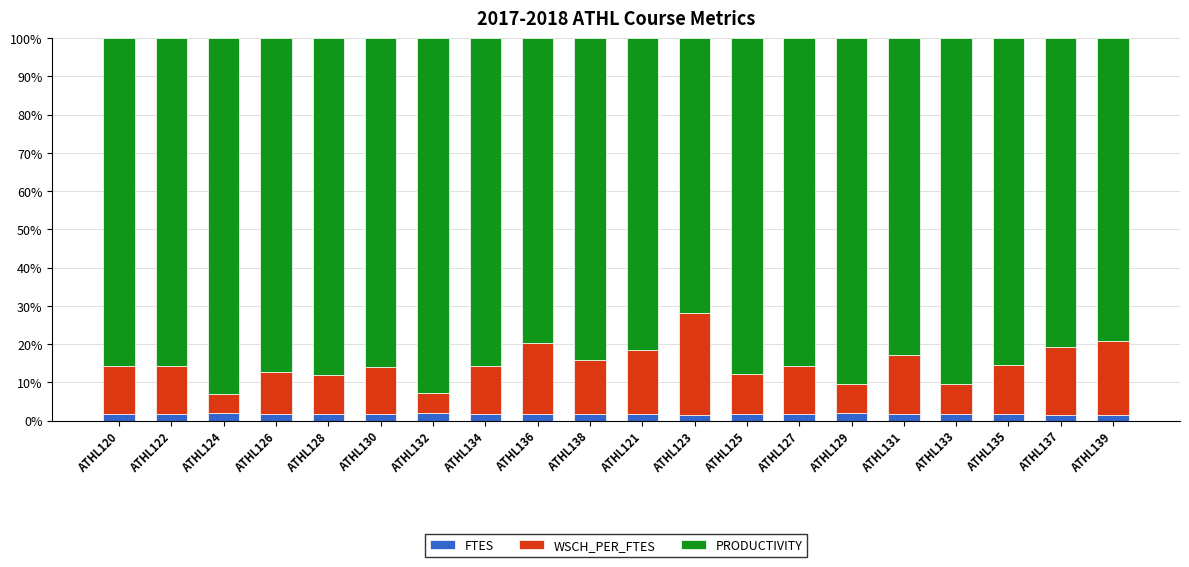

What are all the series names shown in the legend?

FTES, WSCH_PER_FTES, PRODUCTIVITY